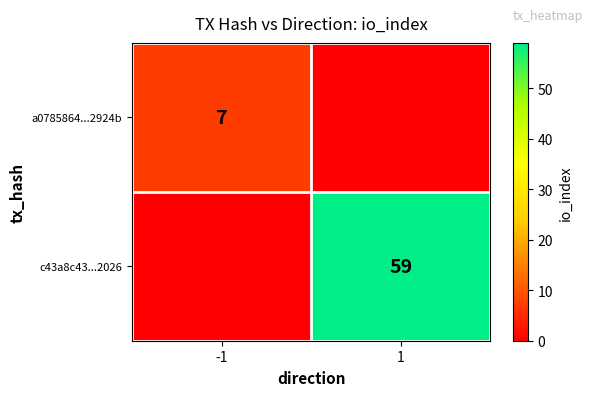

The c43a8c43...2026 series shows 91 at 1. True or false?

False